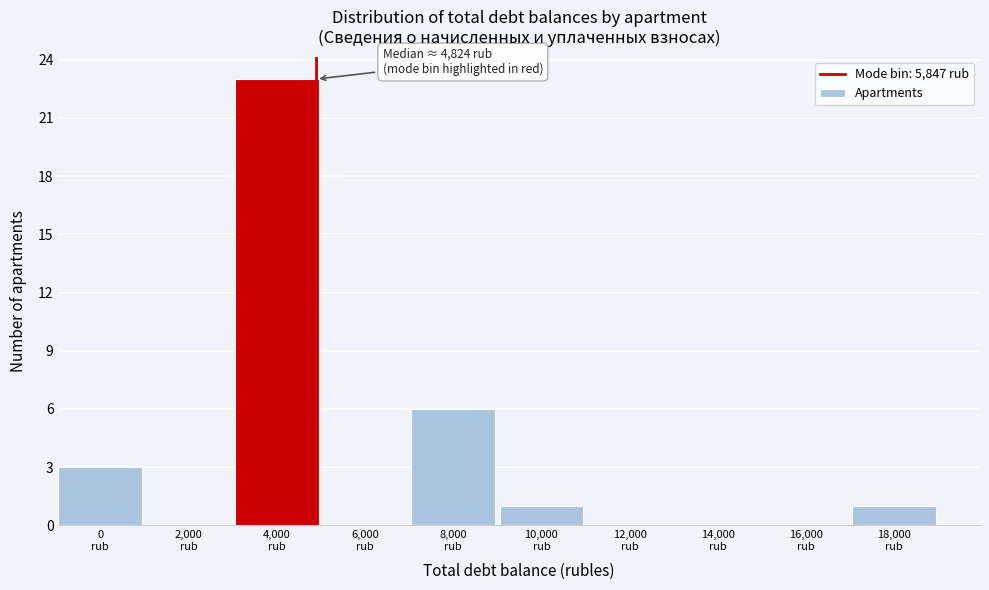

What is the sum of all values?

34